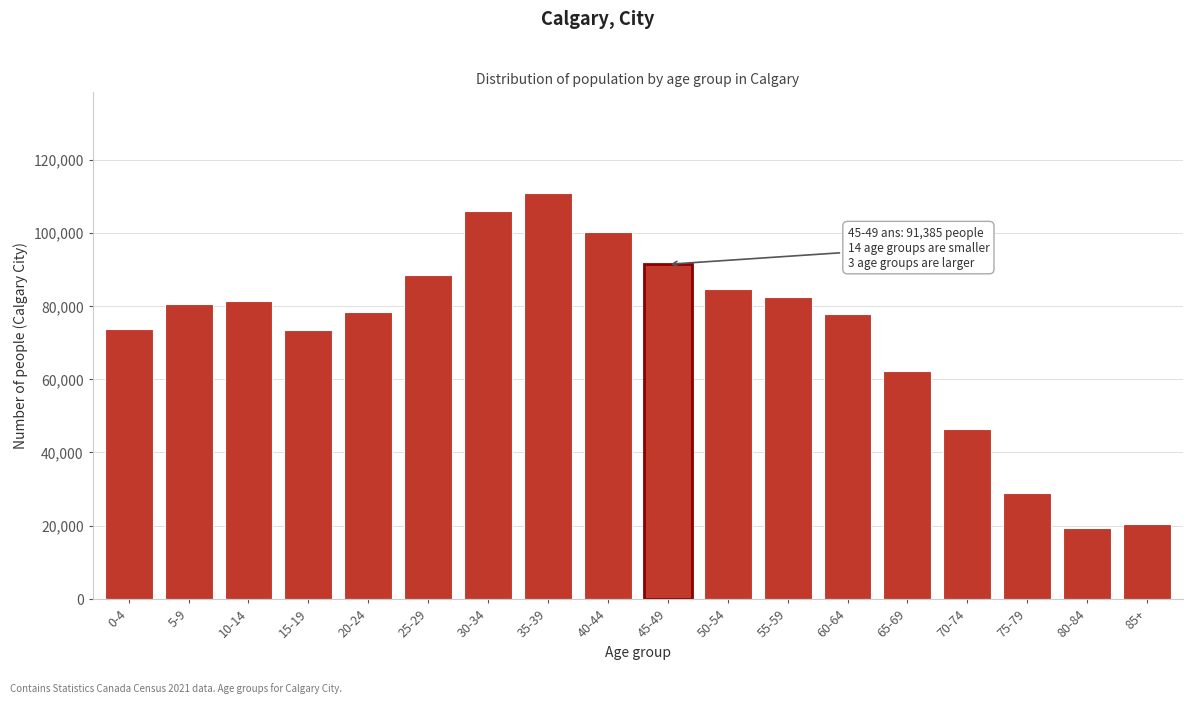

Approximately how many times larger is the value at 20-24 compared to 40-44?

0.8